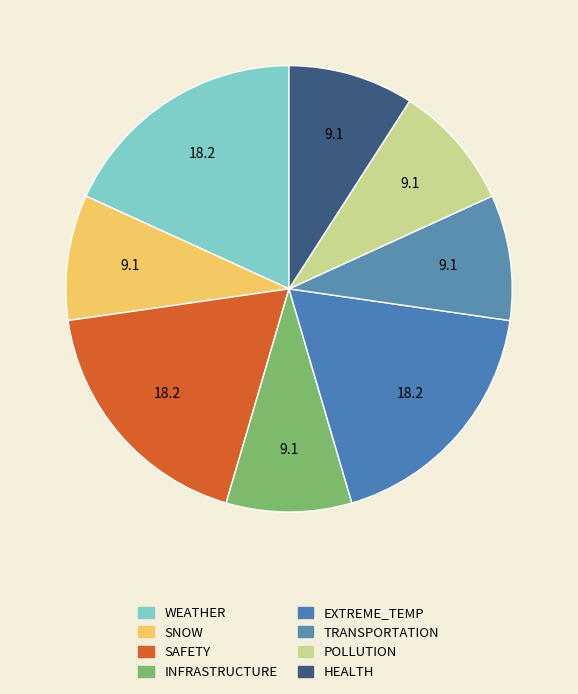

Is SNOW the majority of the pie?

No